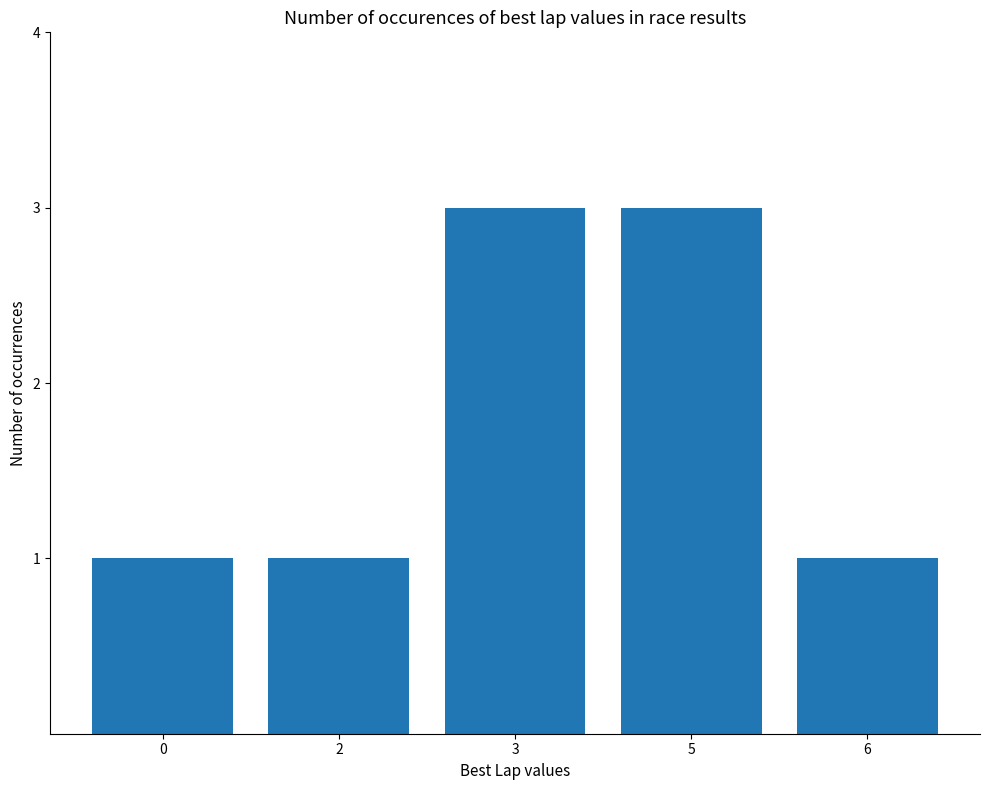

Reading right to left, transcribe all the data shown in this chart.

6=1	5=3	3=3	2=1	0=1